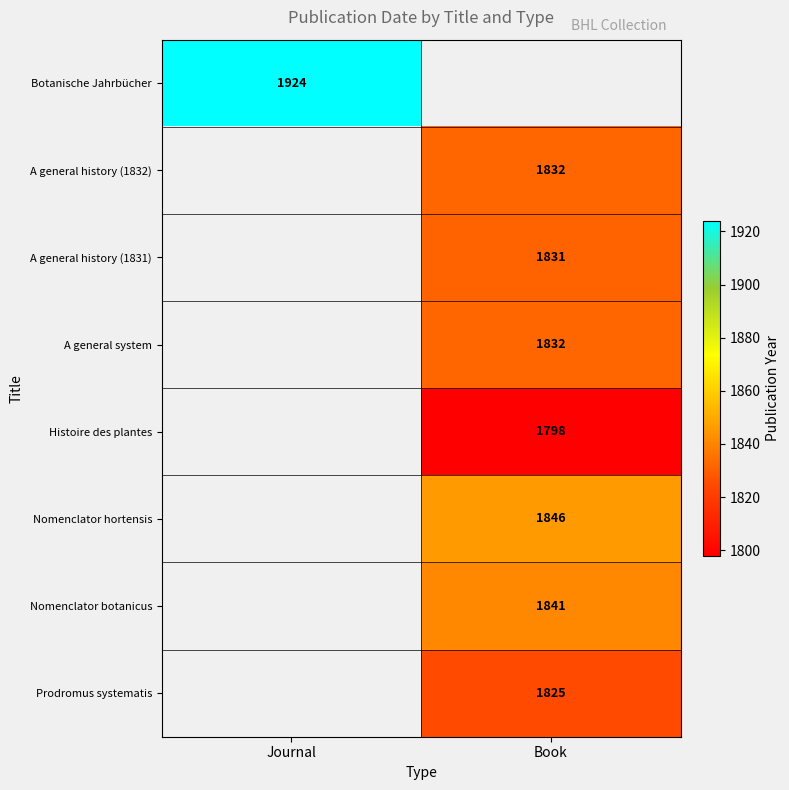

Is it true that Nomenclator botanicus equals 647 at Book?

False